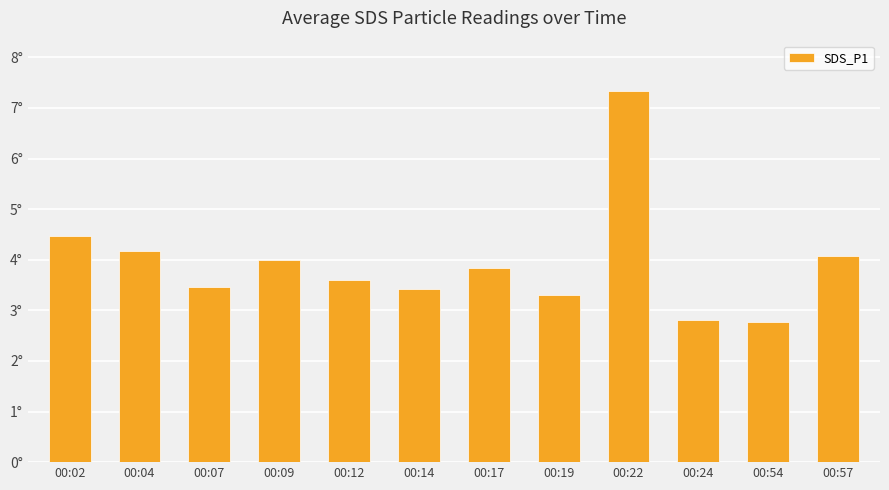

Are the bars horizontal?

No